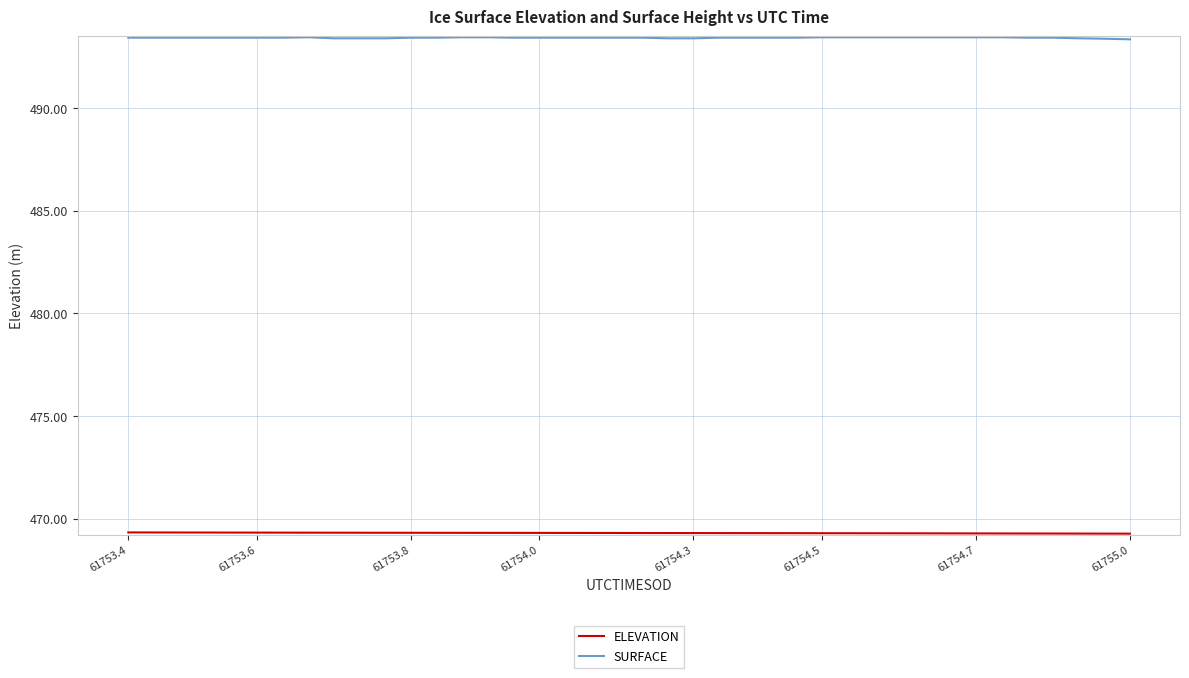

Which series has the largest total across all categories?

SURFACE